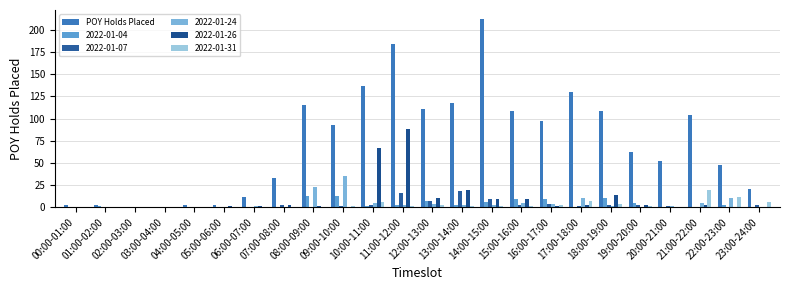

What is the maximum value shown in the chart?

212